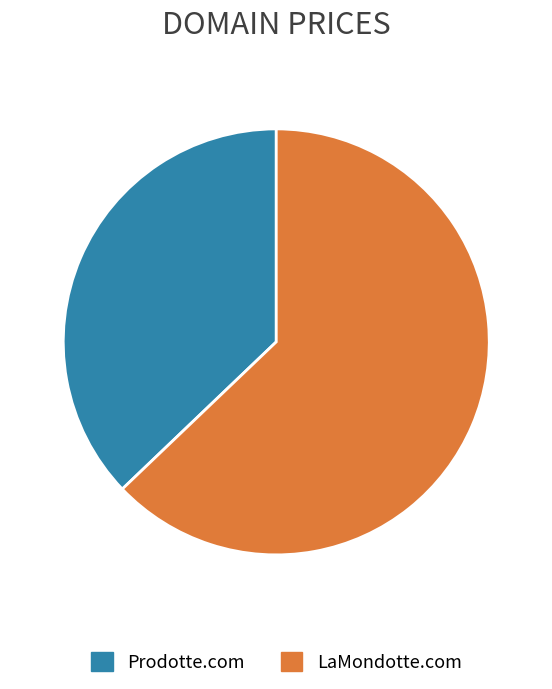

True or false: Prodotte.com accounts for 43% of the total.

False